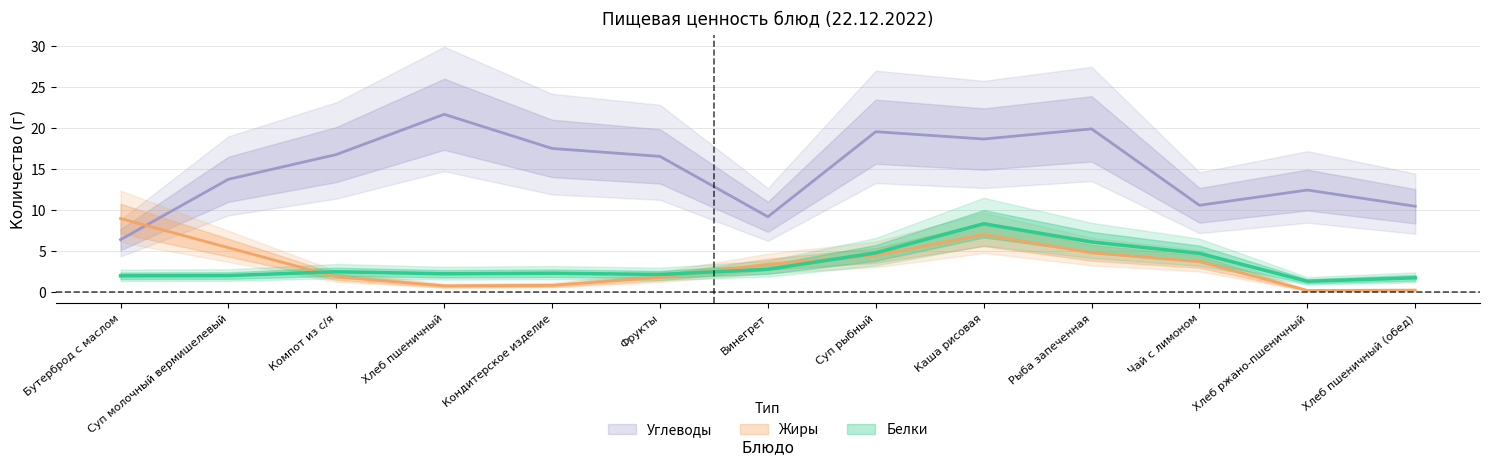

The value of Белки at Хлеб пшеничный (обед) is 2.6. True or false?

False